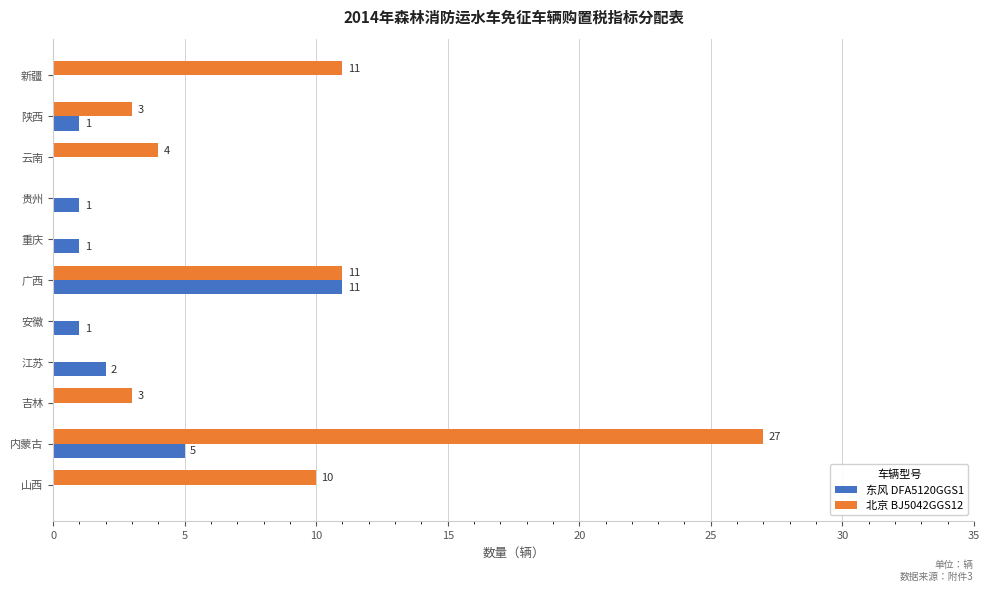

The value of 北京 BJ5042GGS12 at 安徽 is 13. True or false?

False